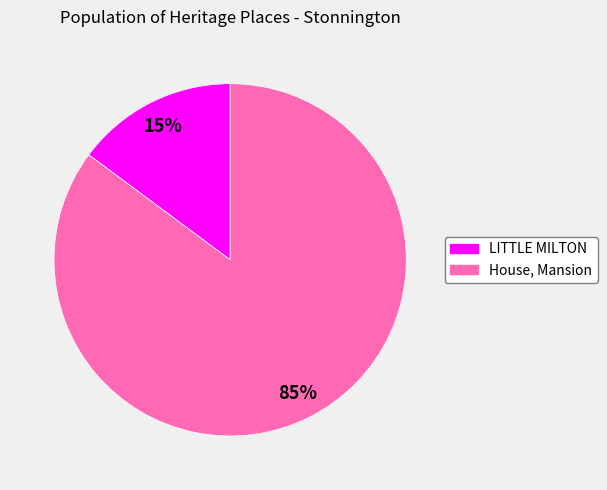

Count the number of slices in the pie.

2